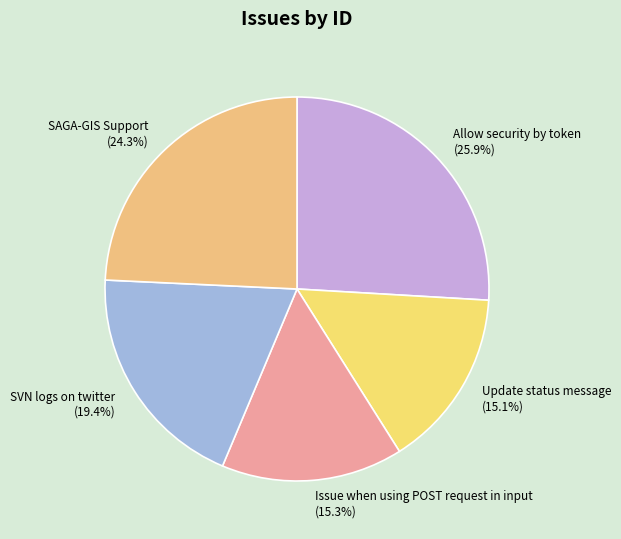

Between Update status message (15.1%) and Allow security by token (25.9%), which is larger?

Allow security by token (25.9%)